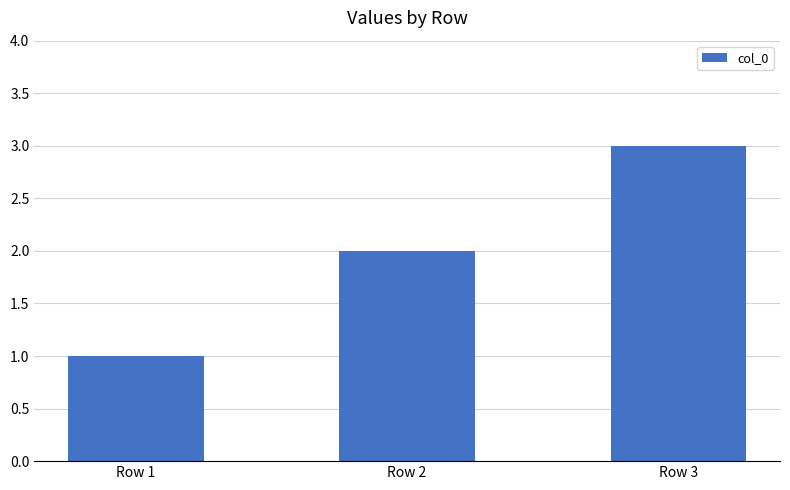

Which has a higher value, Row 3 or Row 2?

Row 3